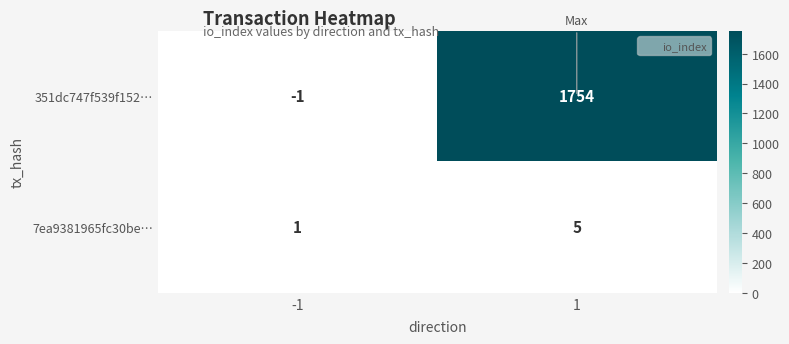

What is the spread (max minus min) of values at -1?

2